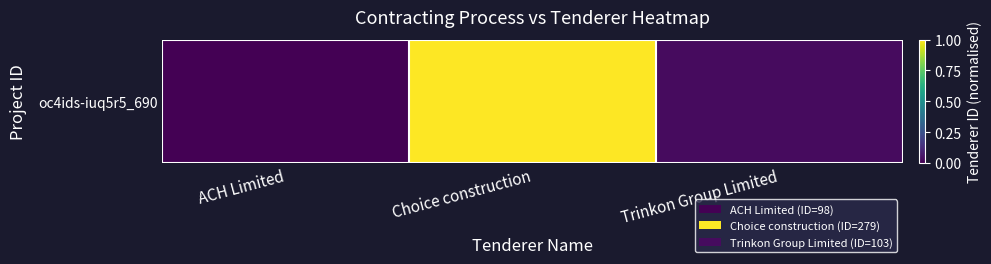

At which label is the value closest to 0?

ACH Limited